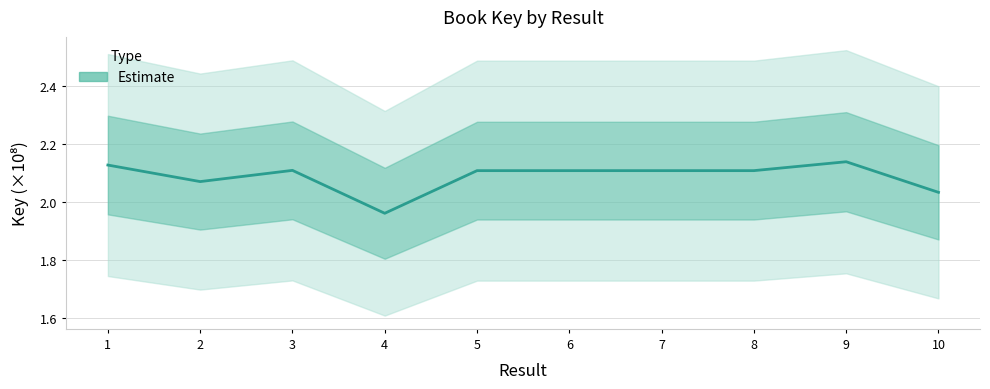

What is the ratio of the value at 10 to the value at 3?

1.0